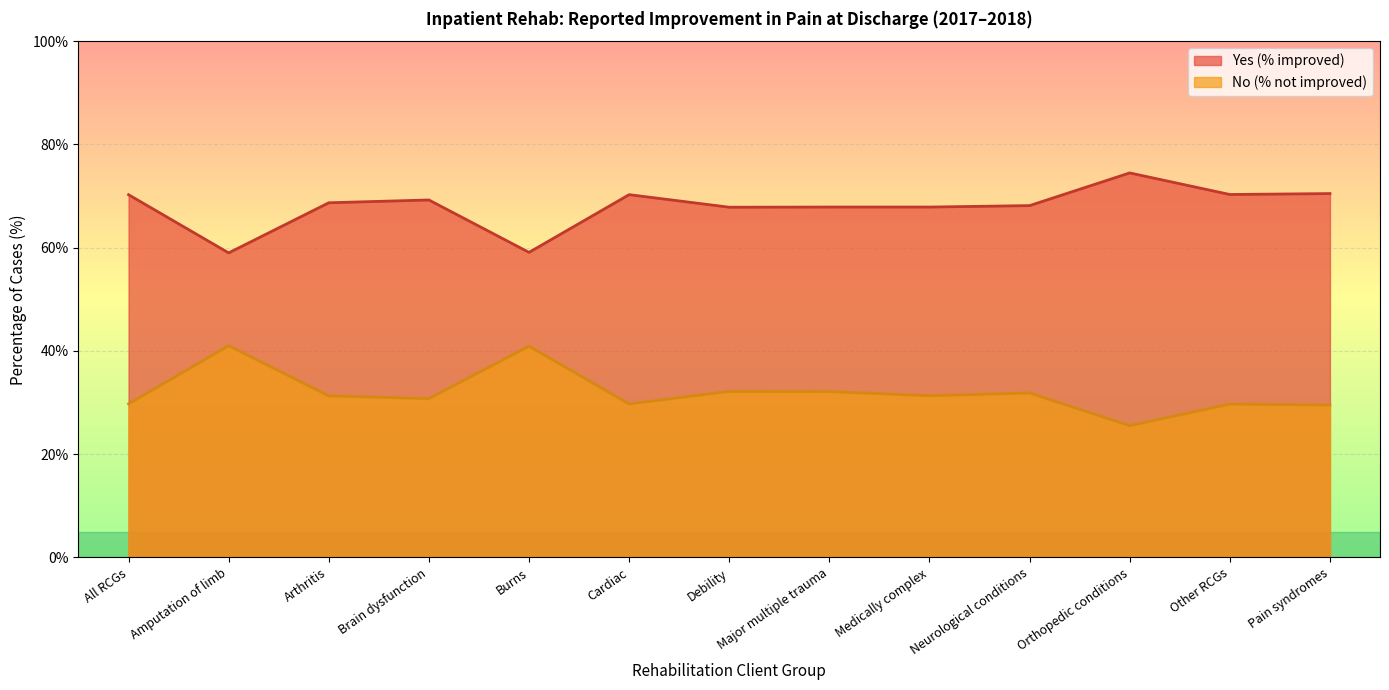

How many interior local valleys does the Yes (% improved) series have?

4